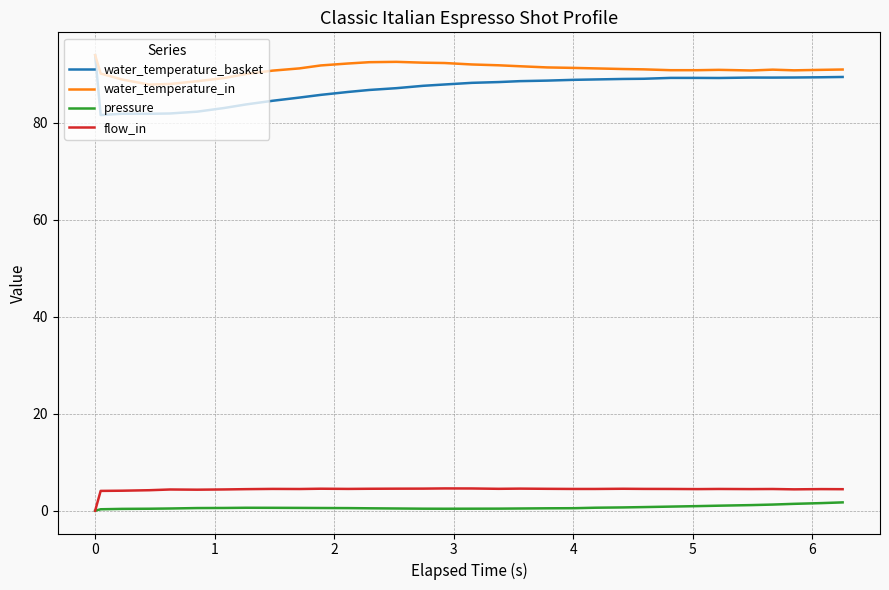

What is the minimum value for water_temperature_in?

87.9